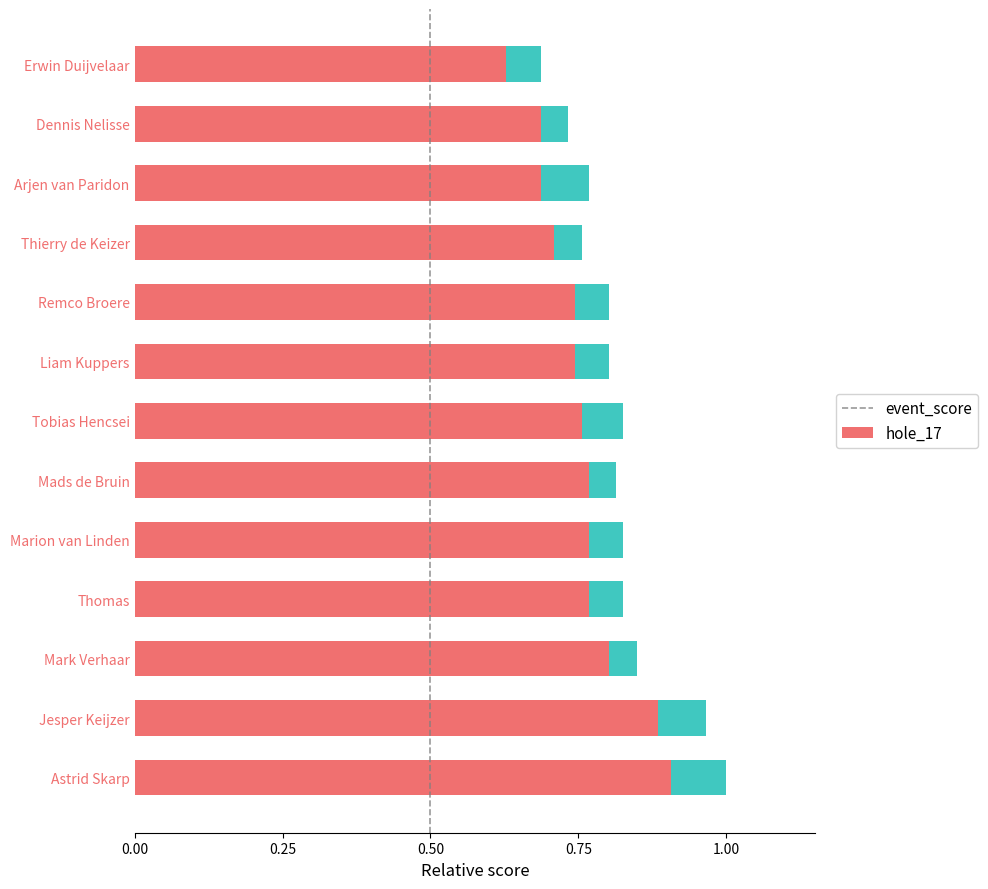

What is the difference between the maximum and minimum values in the event_score series?

0.3